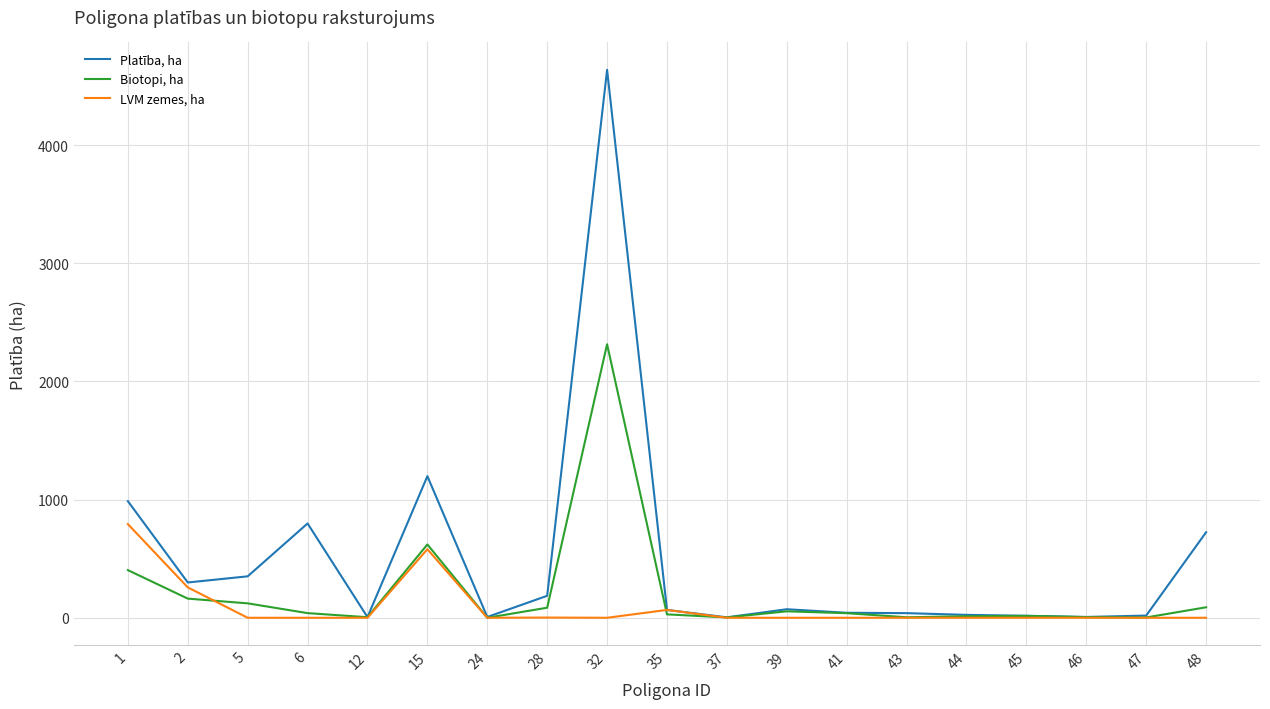

Which series has the largest total across all categories?

Platība, ha